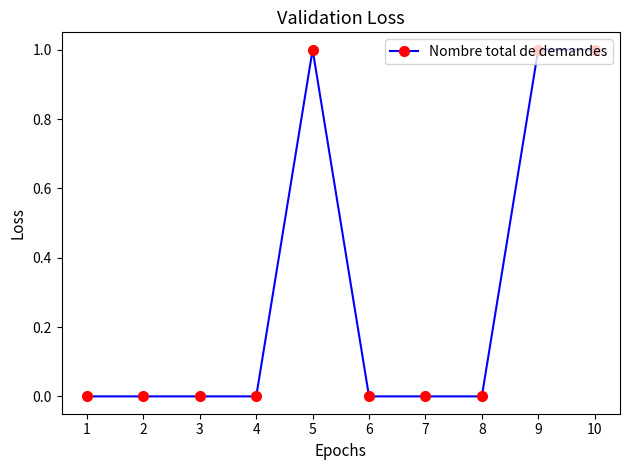

What is the greatest value displayed?

1